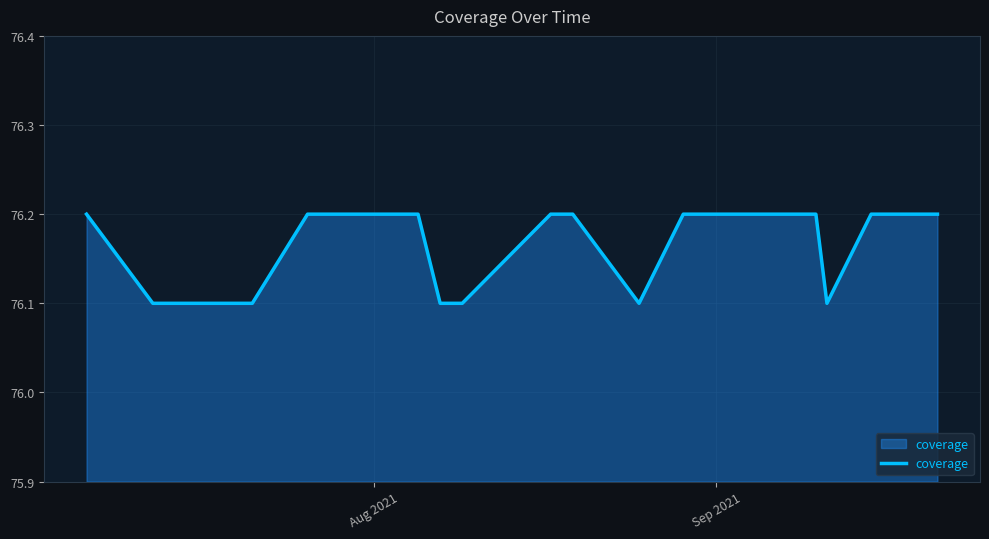

What is the minimum value shown in the chart?

76.1